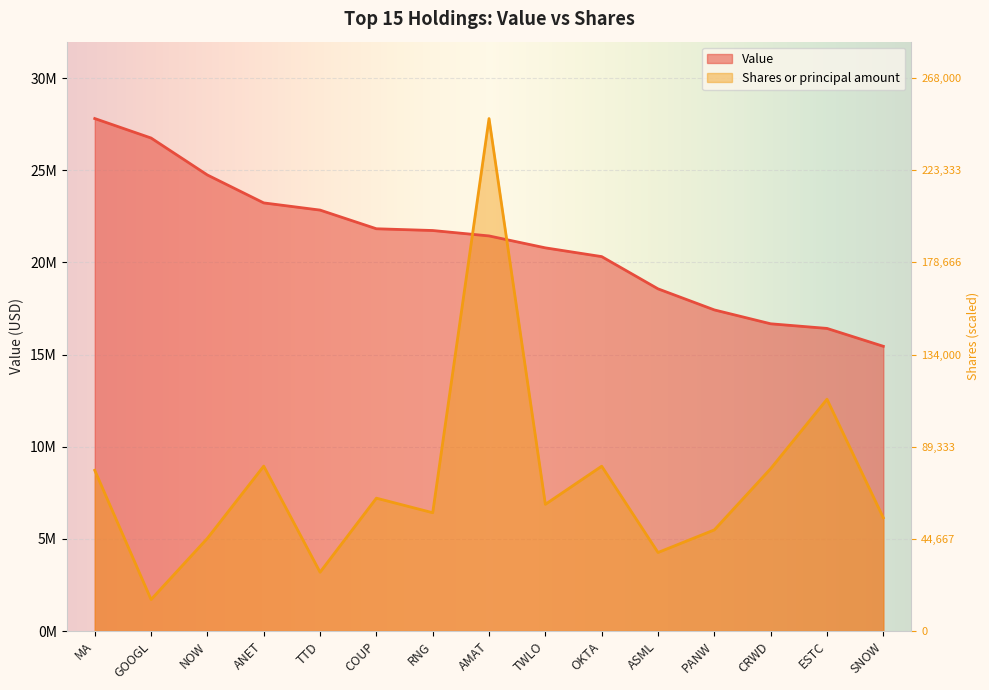

Which has a higher value, RNG or TWLO?

RNG